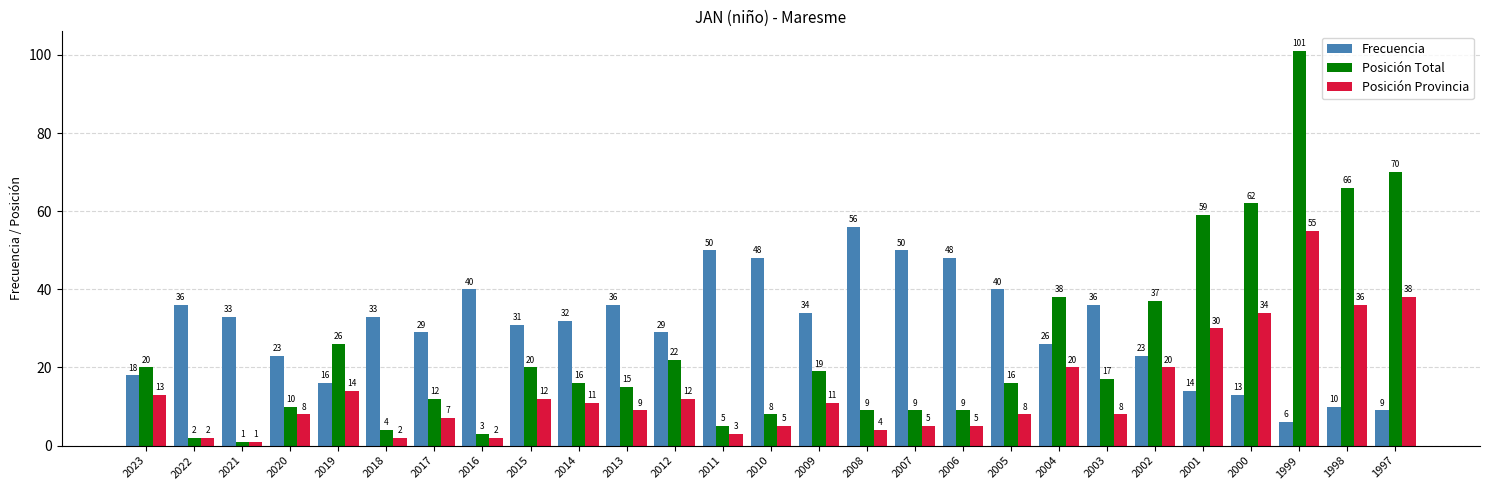

True or false: Frecuencia has a value of 12 at 2020.

False